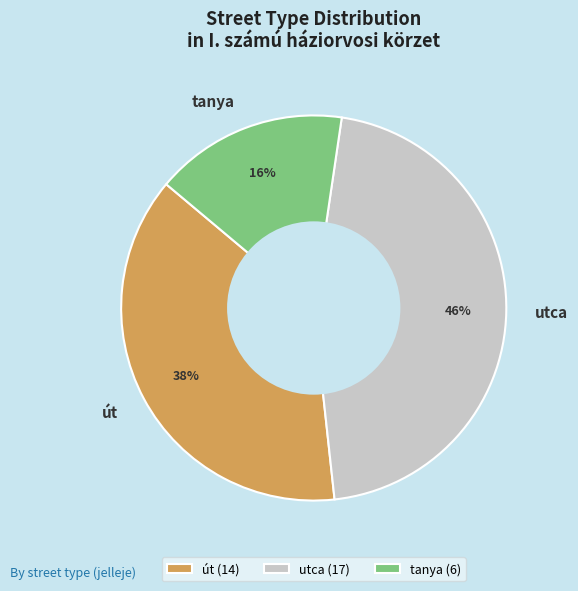

Rank the categories by value from highest to lowest.

utca, út, tanya